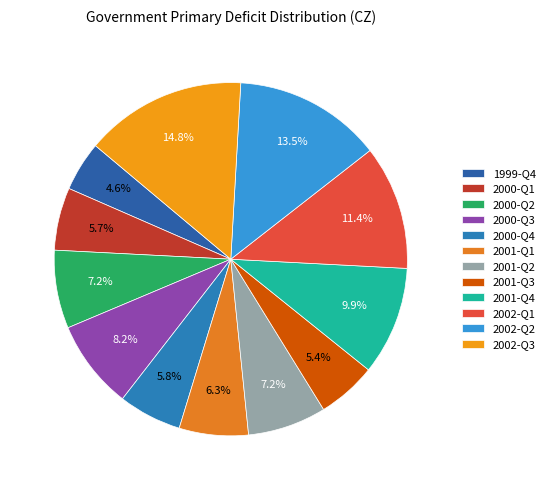

Which slice is the largest?

2002-Q3